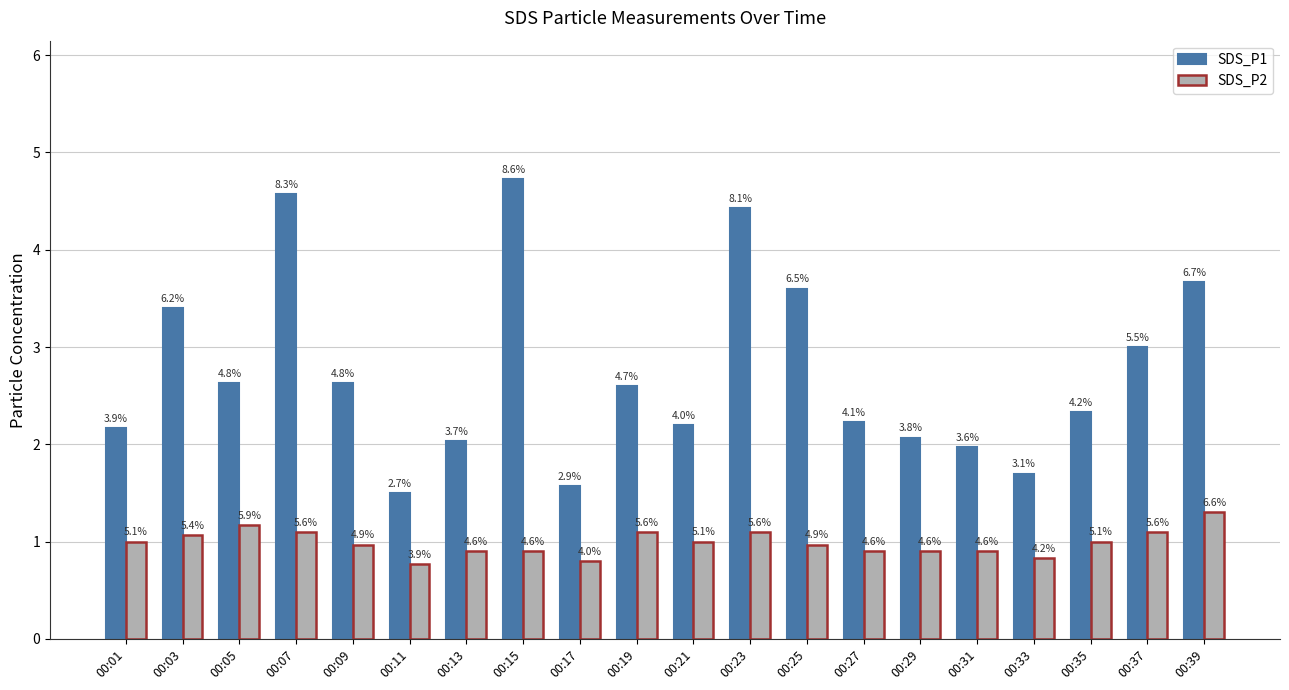

How many bars are there in each group?

2